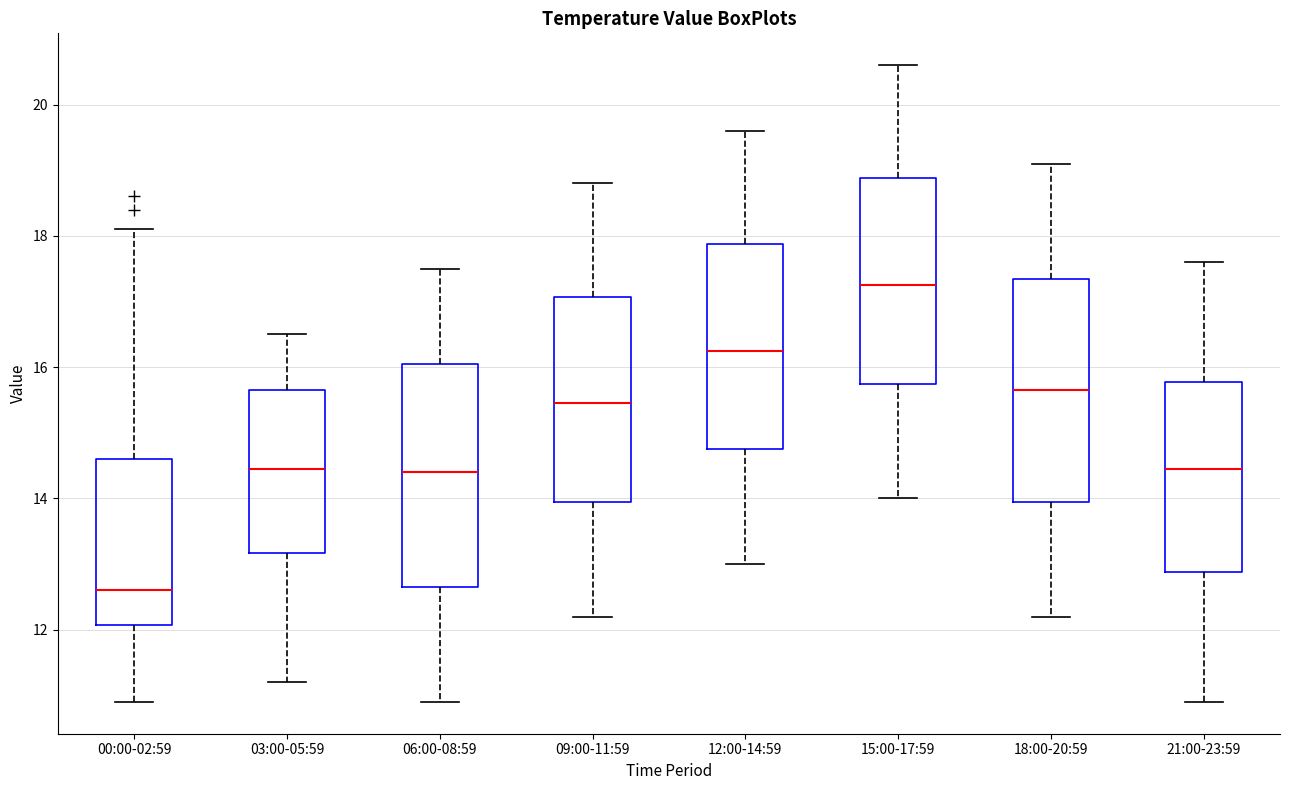

Where does the upper whisker of the box for 12:00-14:59 end on the y-axis? The values are not printed on the chart, so give them approximately, as read against the axis.

19.6